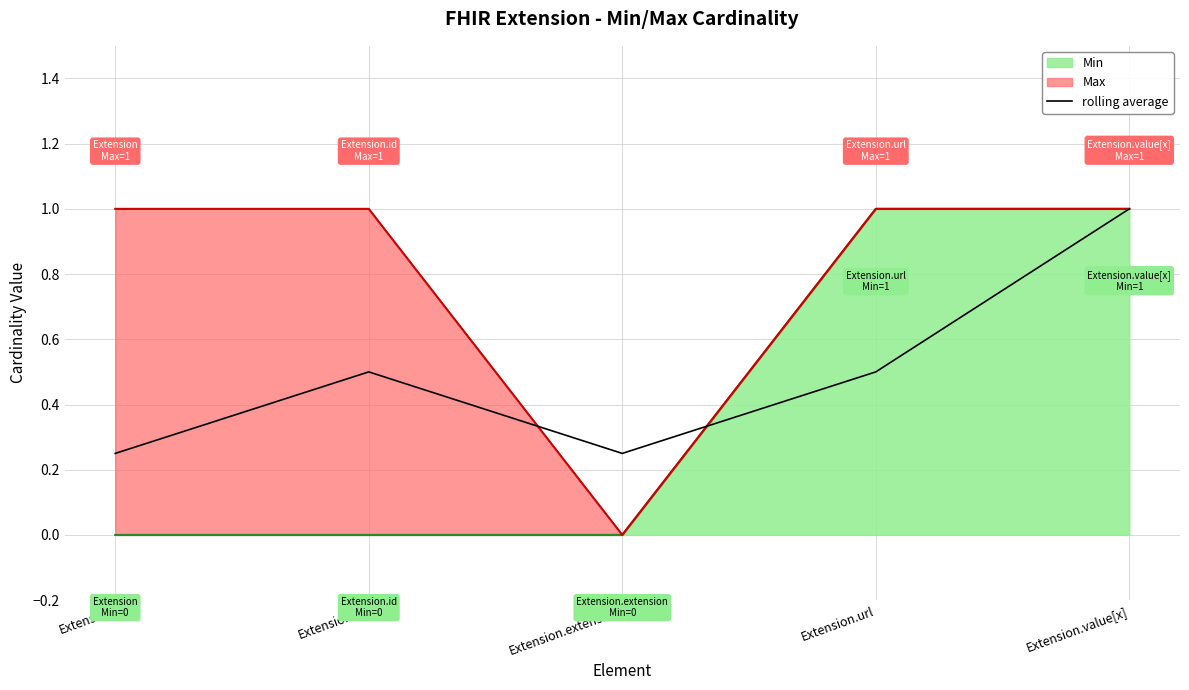

At which category does the chart reach its minimum across all series?

Extension